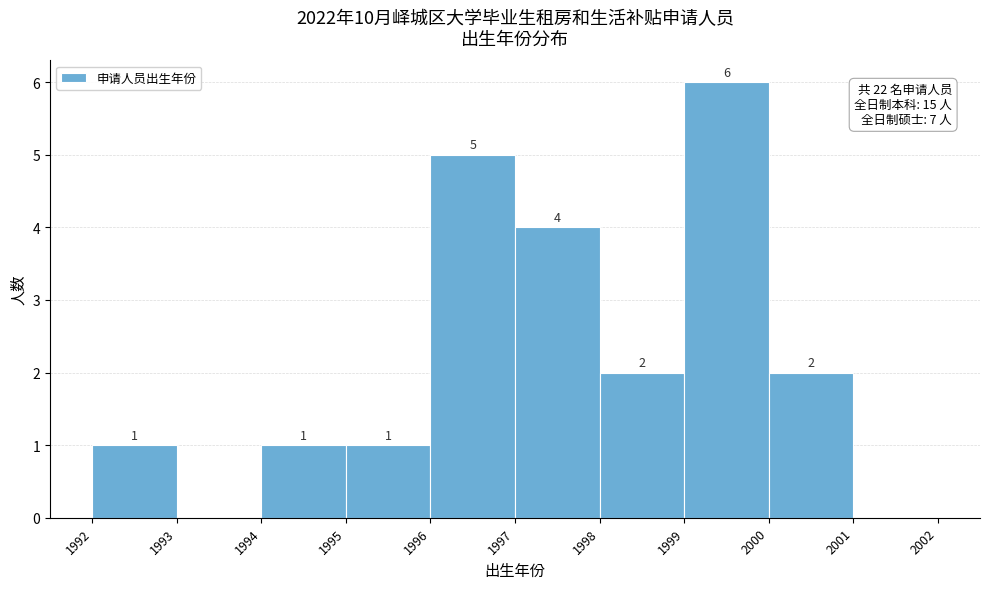

Which range on the x-axis has the tallest bar?

1999 to 2000